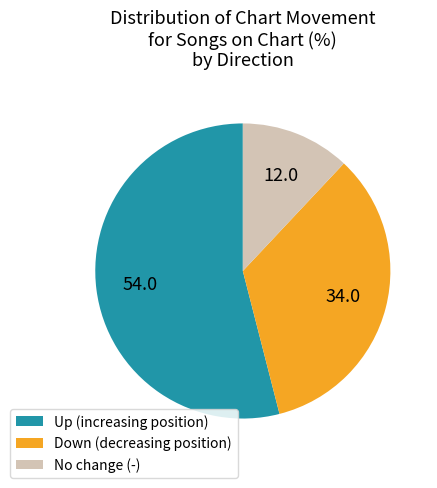

Is the sum of No change (-) and Up (increasing position) greater than half?

Yes